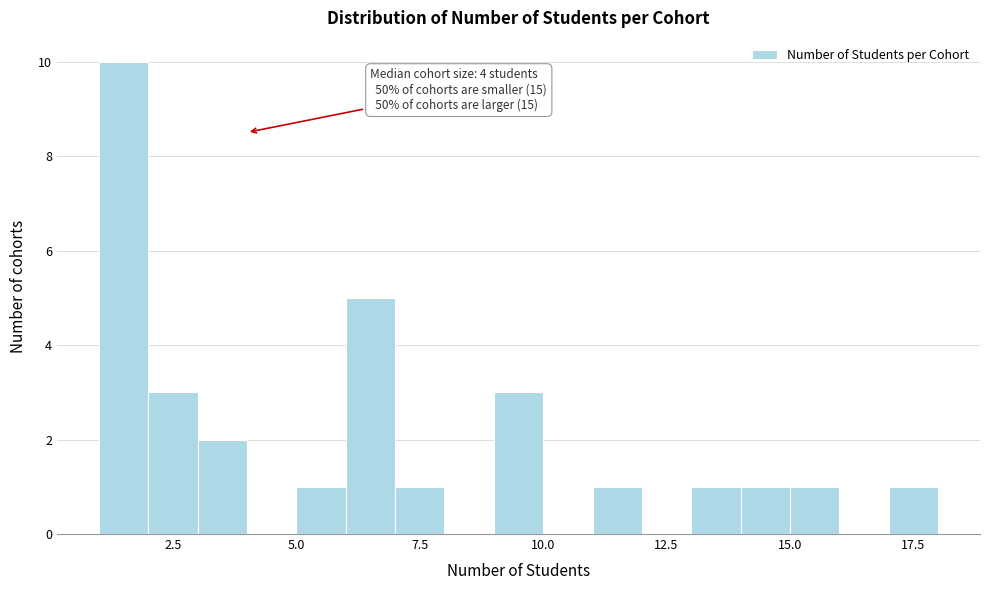

Read against the x-axis, roughly where is the centre of the tallest bar?

1.5